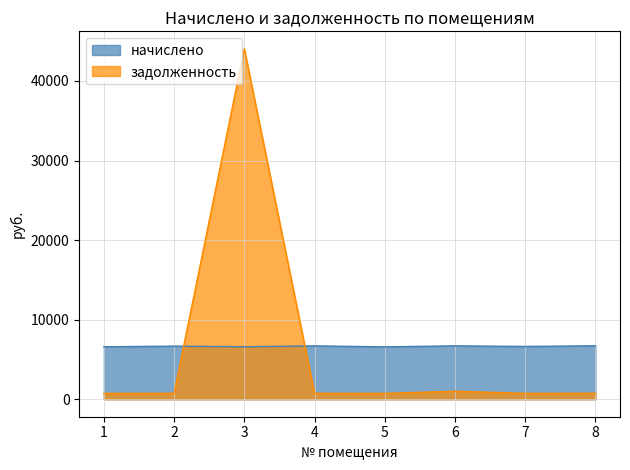

How many times do начислено and задолженность cross each other?

2